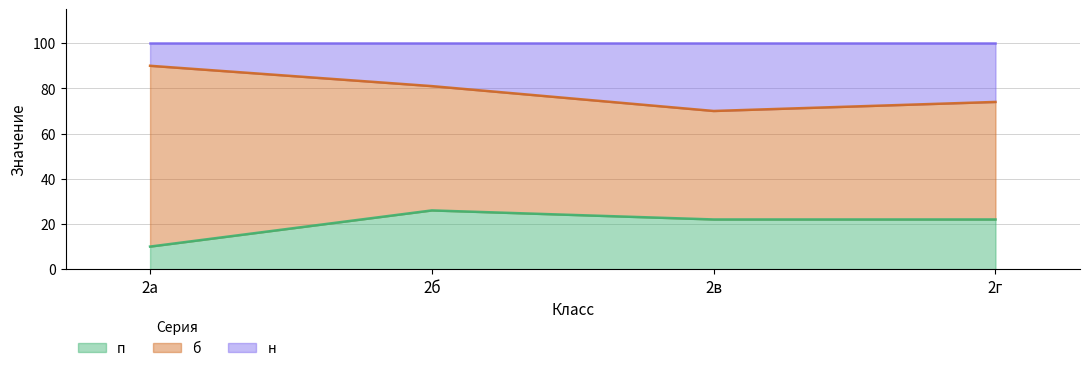

Where is the first local maximum for п?

2б